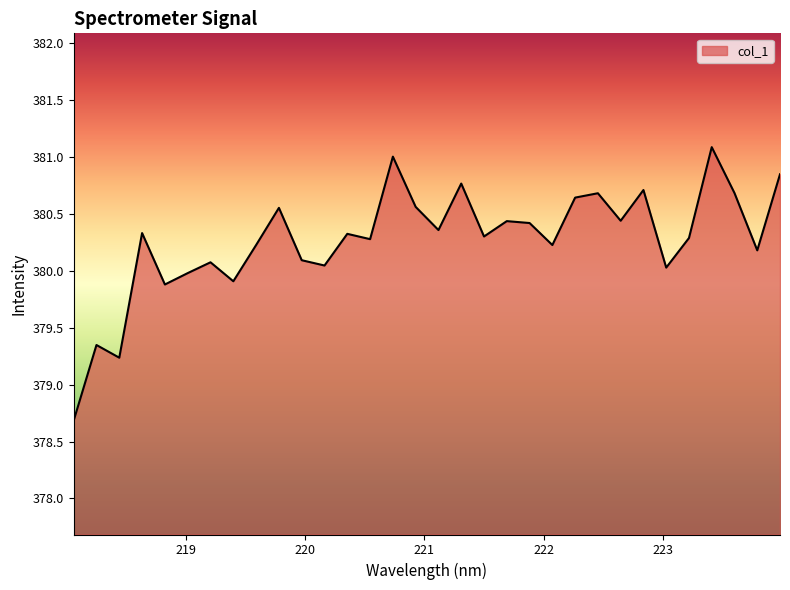

List the labels in order of value, largest first.

223.408, 220.7354, 223.9802, 221.3083, 222.8355, 223.5987, 222.4538, 222.263, 220.9264, 219.7801, 222.6447, 221.6902, 221.8812, 221.1174, 218.6332, 220.3533, 221.4993, 223.2172, 220.5444, 219.589, 222.0721, 223.7895, 219.9712, 219.2067, 220.1623, 223.0264, 219.0156, 219.3979, 218.8244, 218.2508, 218.442, 218.0596